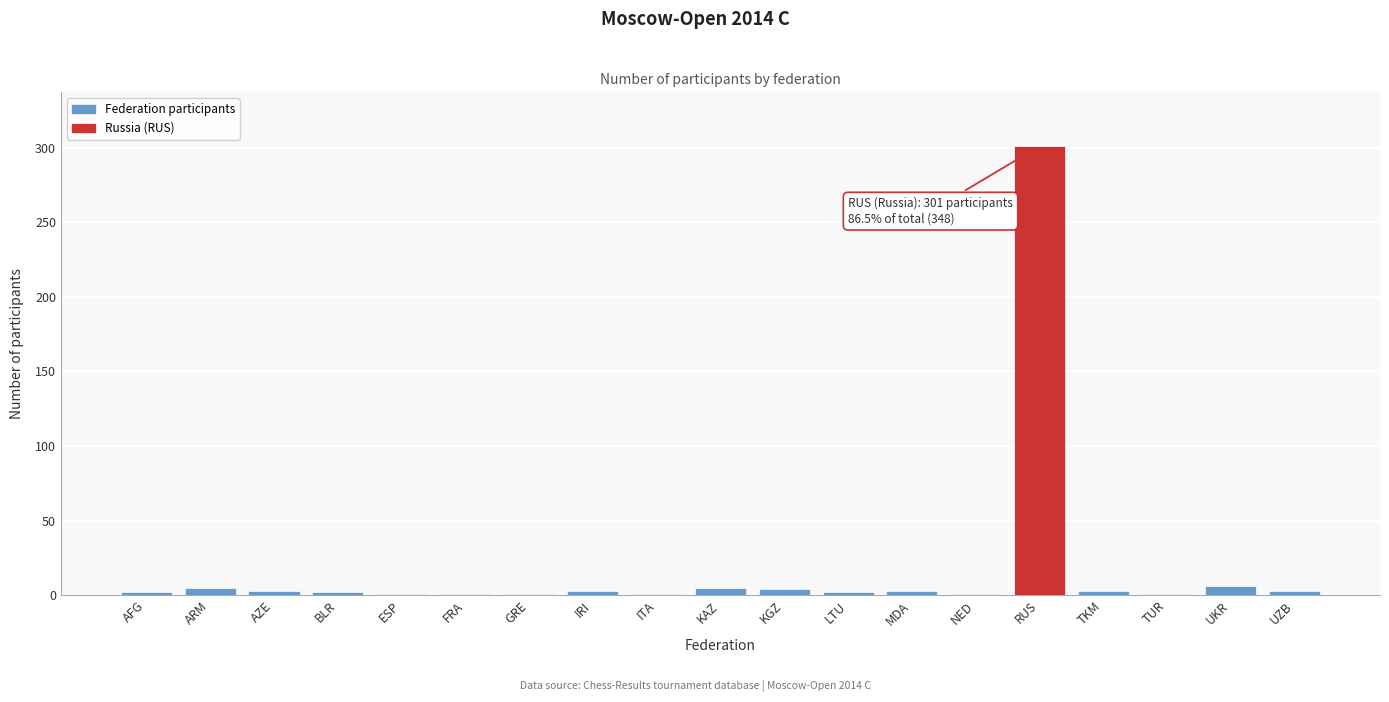

What is the sum of all values?

348